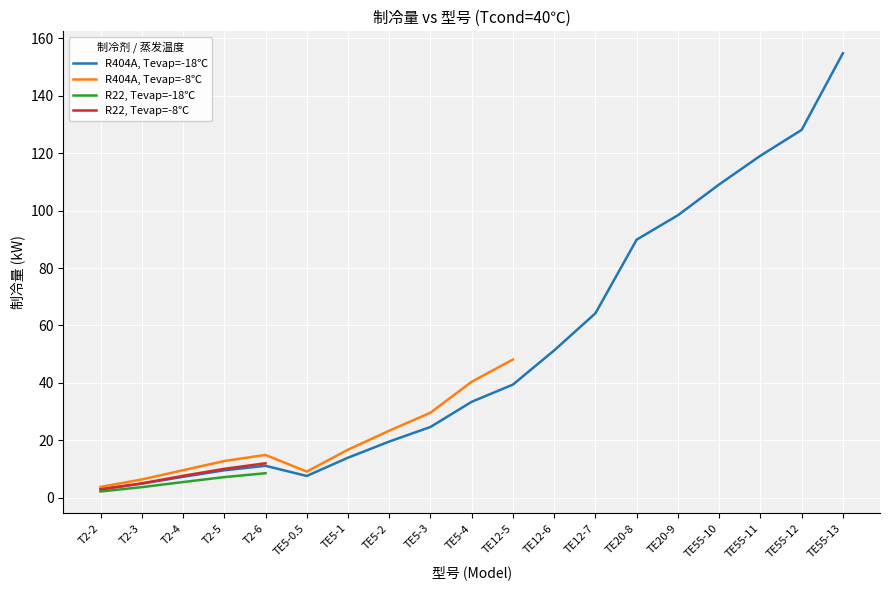

True or false: R22, Tevap=-18℃ and R404A, Tevap=-8℃ cross at least once.

False